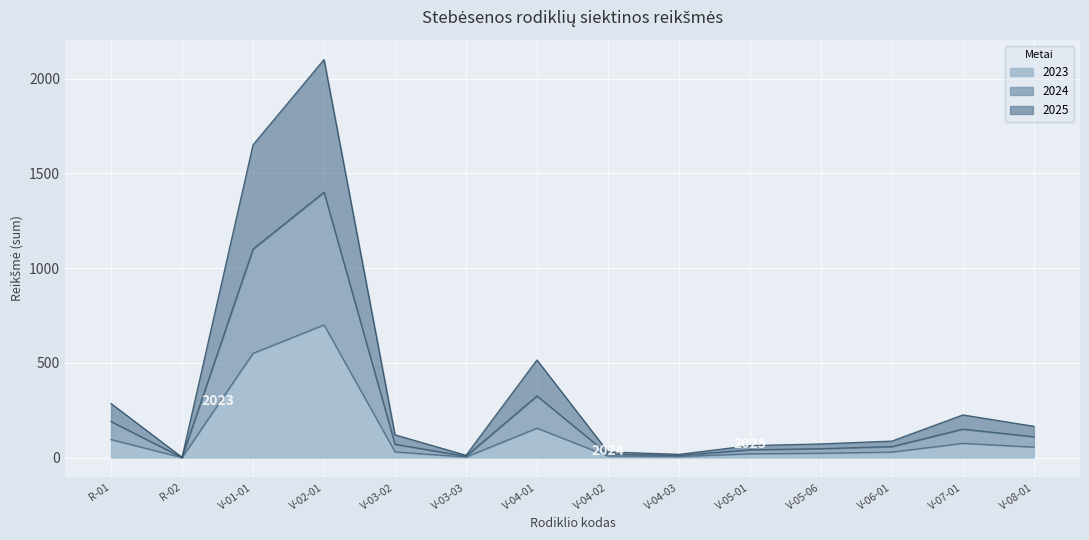

The value of 2023 at V-01-01 is 550.0. True or false?

True